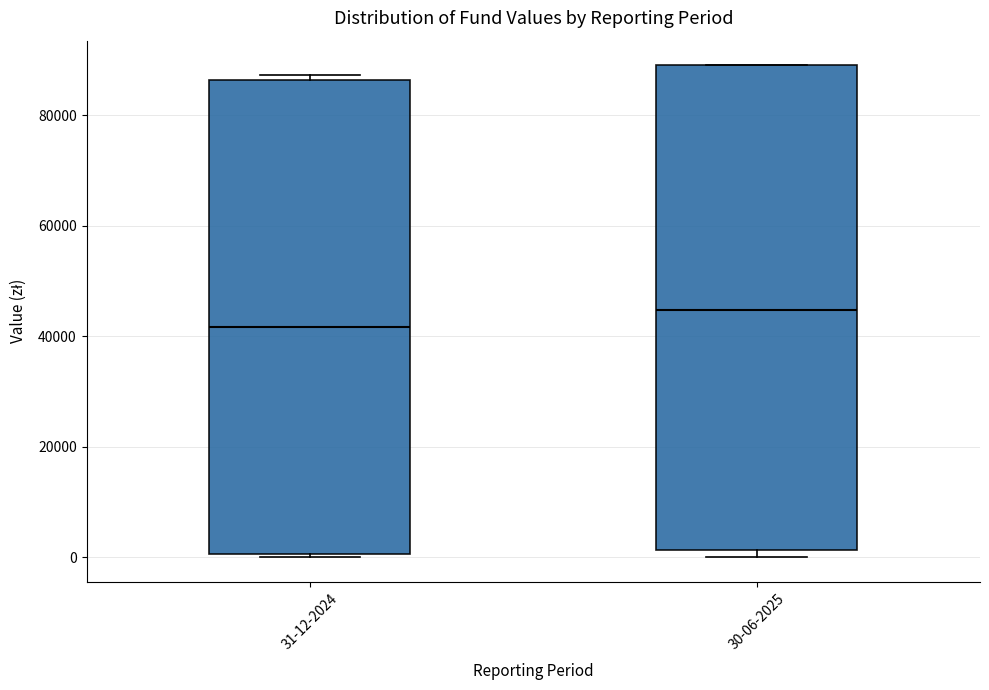

Reading left to right, transcribe this box plot: for each box, give where its median line is, the range the box spans, and where its two whiskers end, as read against the y-axis. The values are not printed on the chart, so give them approximately, as read against the axis.

31-12-2024: median 42000, box 0 to 86000, whiskers 0 (just below the box's lower edge) to 88000
30-06-2025: median 44000, box 2000 to 88000, whiskers 0 to 88000